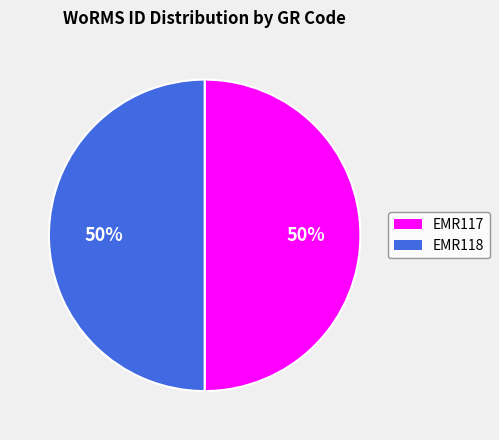

Count the number of slices in the pie.

2